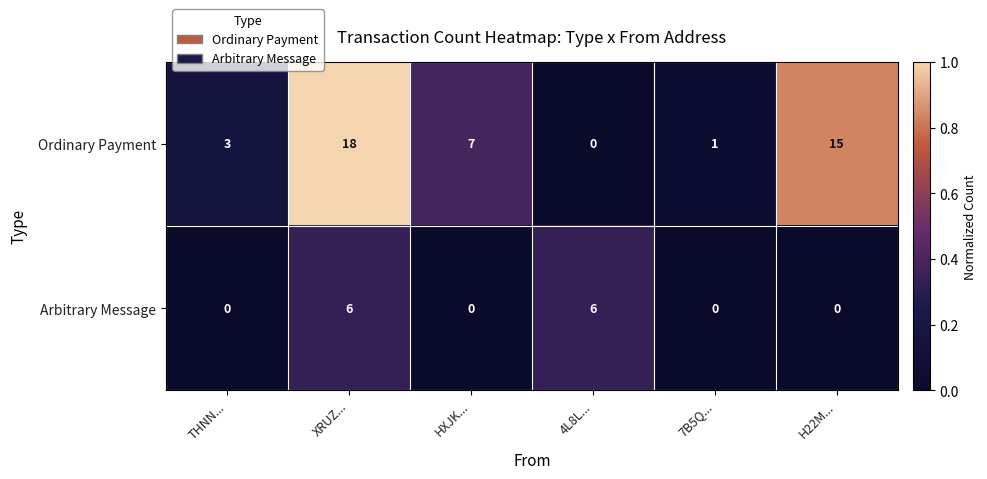

What is the difference between the Arbitrary Message values at HXJK... and XRUZ...?

6